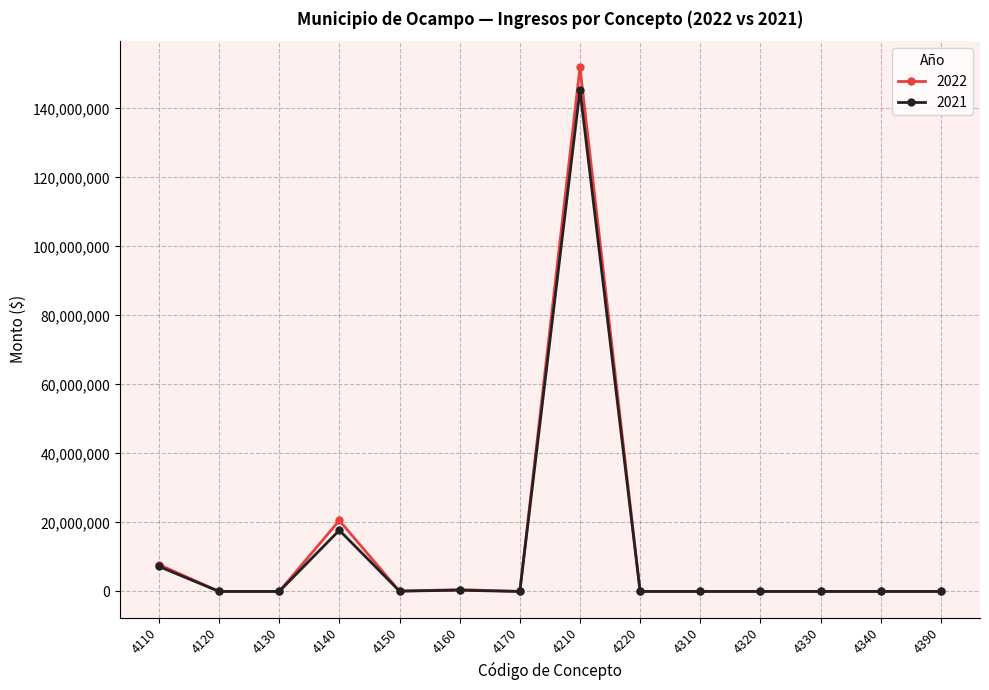

Which series has the largest range (max minus min)?

2022